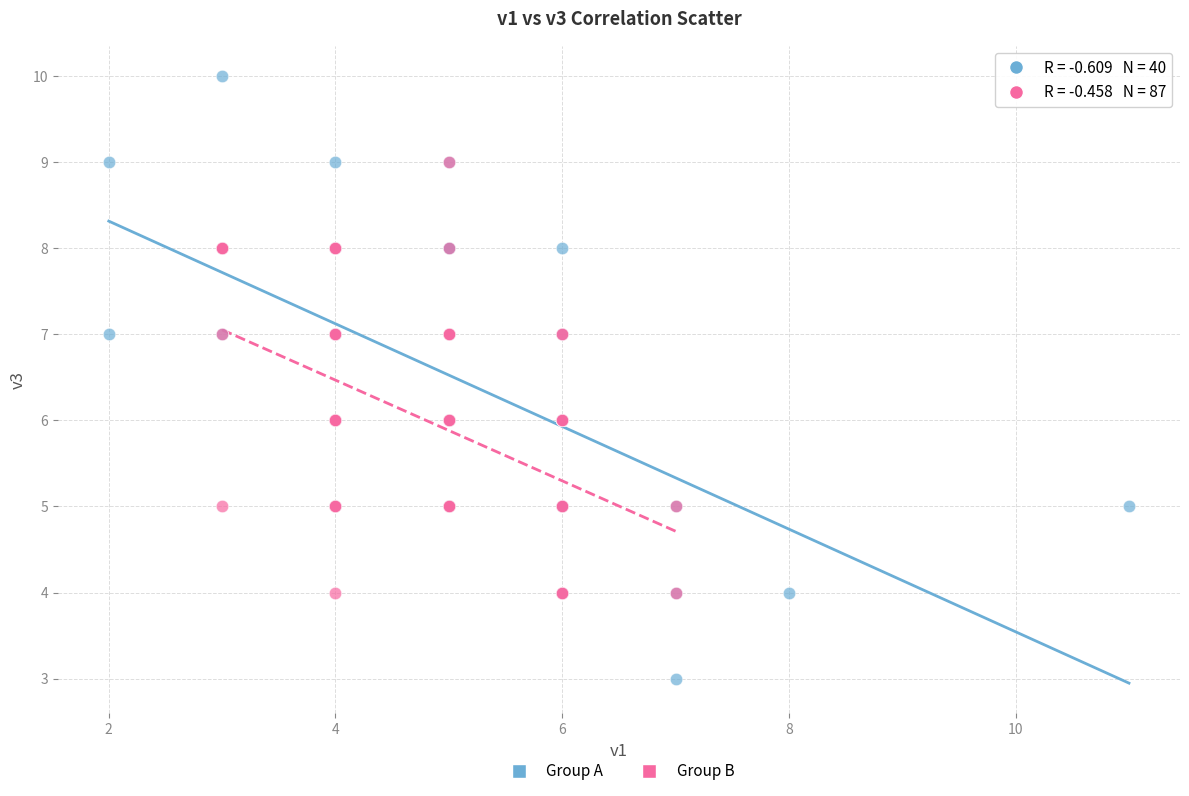

Which series has the largest Y range (max minus min)?

Group A